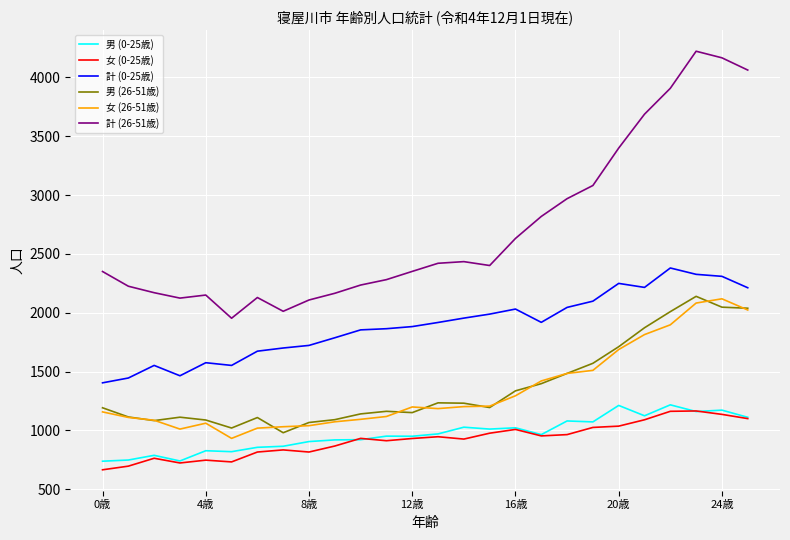

How many distinct data groups are displayed?

6